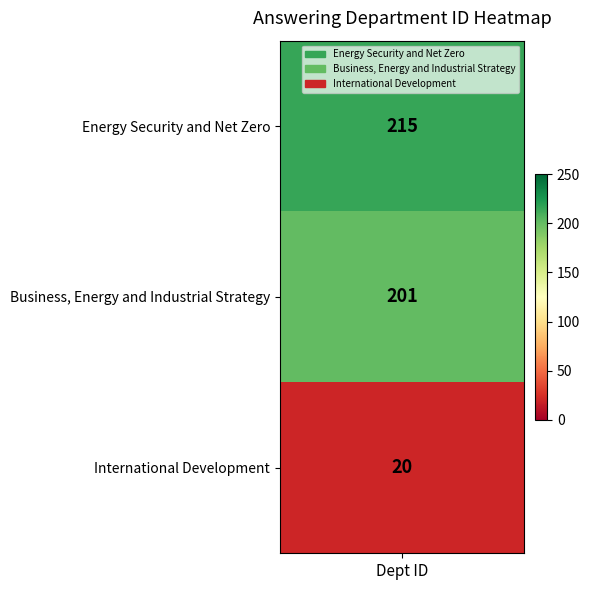

Reading left to right, extract all data points from this chart.

215	201	20